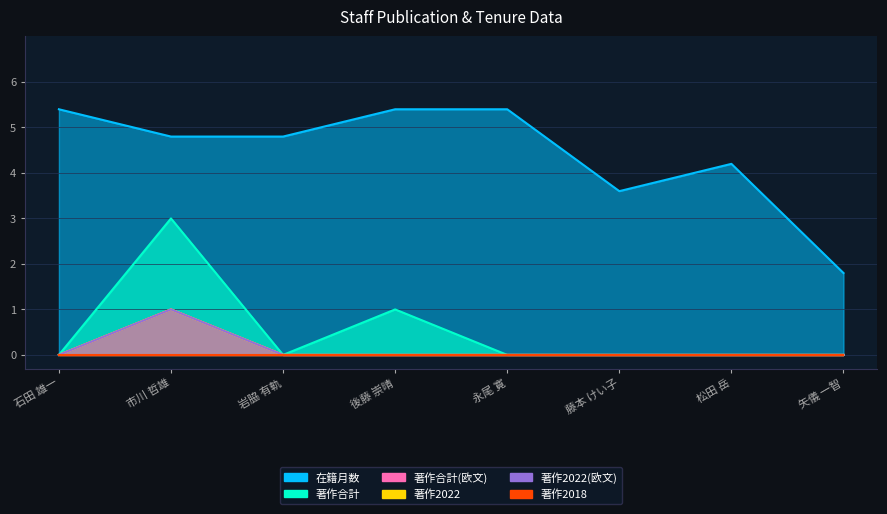

True or false: 著作合計(欧文) has more than 0 interior local peaks.

True